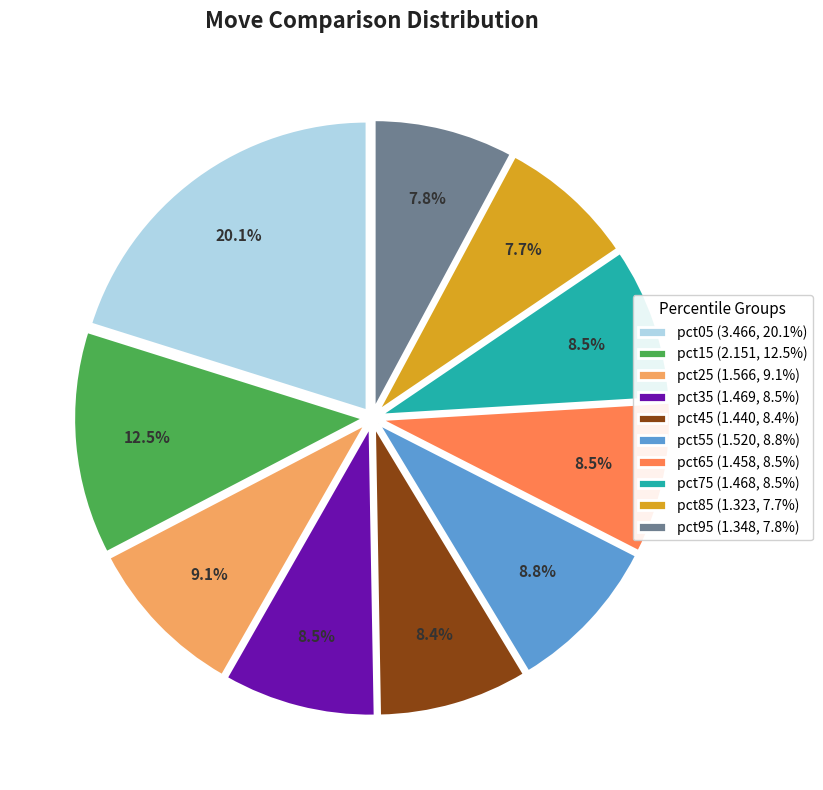

How many segments does this pie chart have?

10